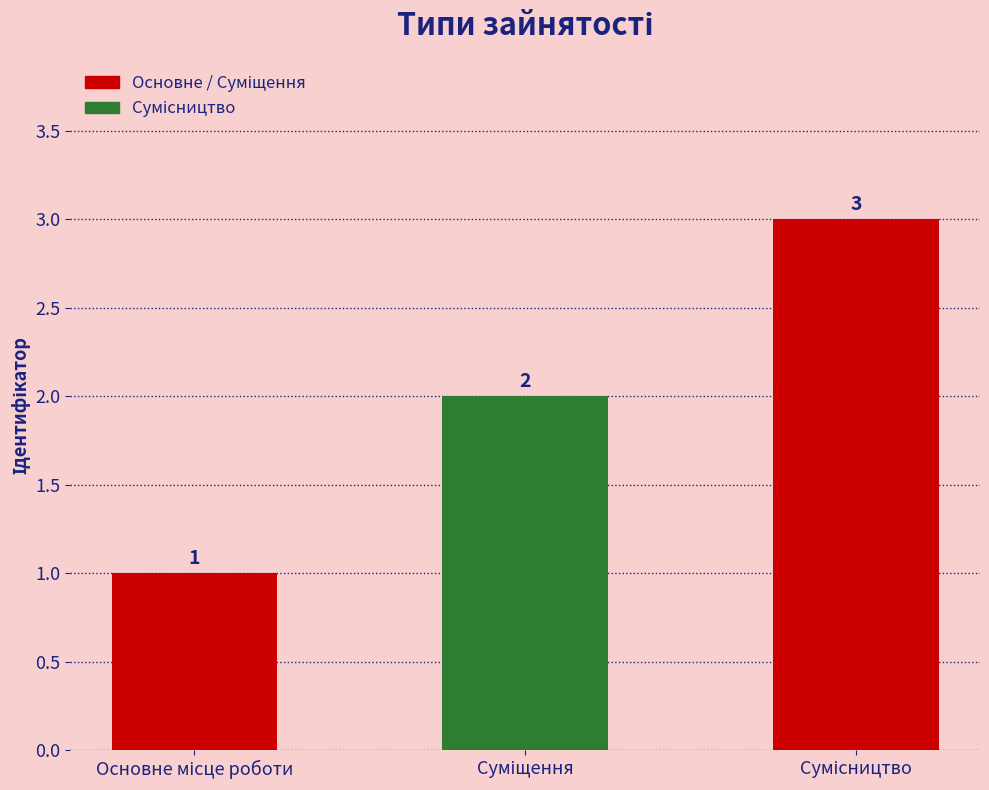

What is the value of the 3rd bar from the left?

3